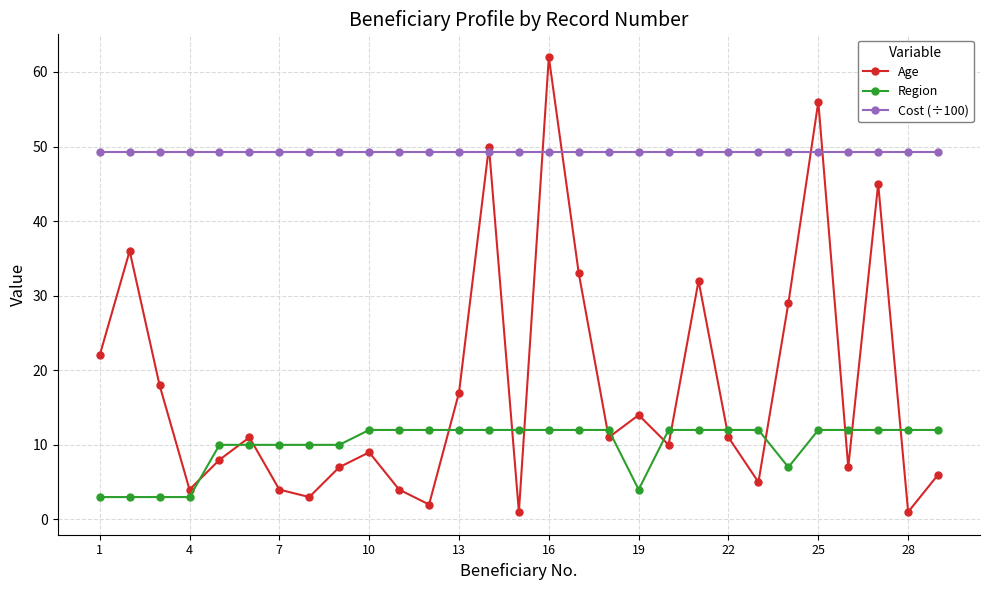

Which series has the largest total across all categories?

Cost (÷100)